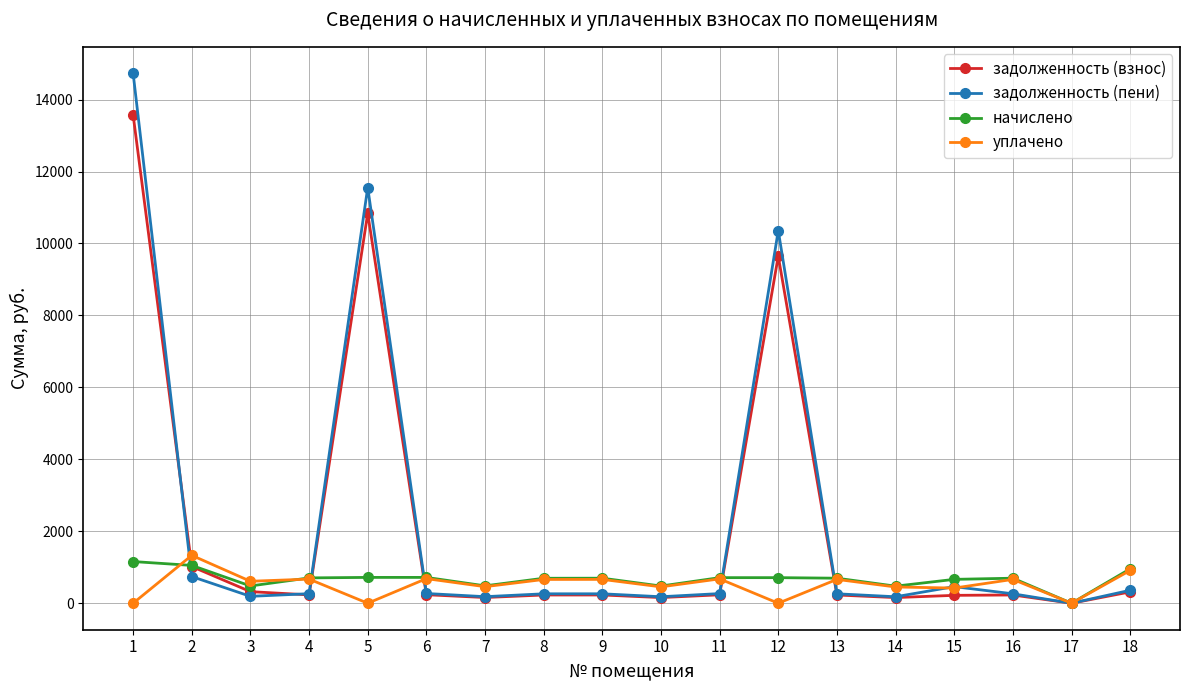

Where is the first local maximum for уплачено?

2